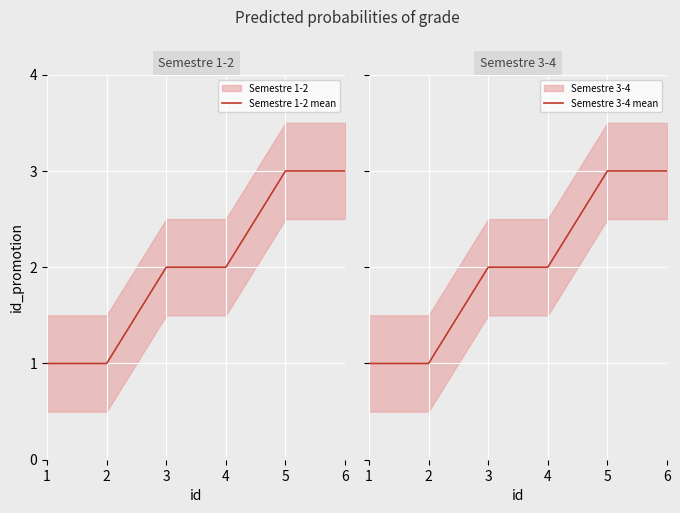

What is the smallest value displayed?

1